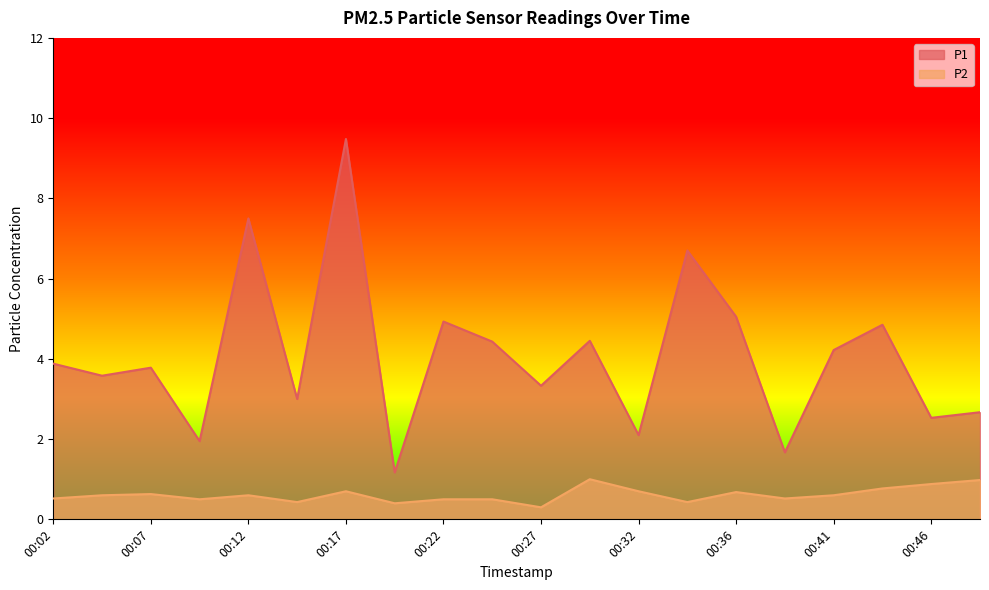

What is the value of the P2 point at the 18th from the left?

0.8